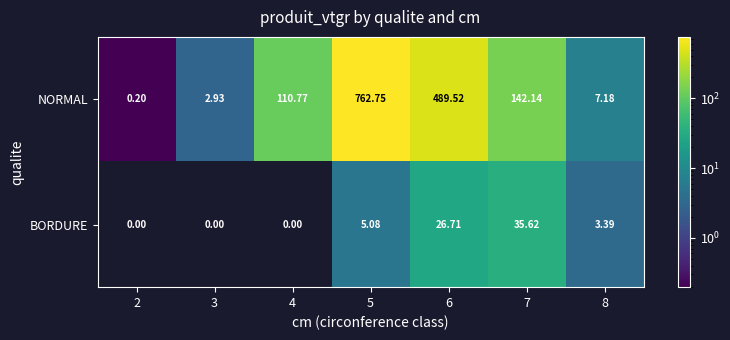

Which series changed the most between 6 and 7?

NORMAL